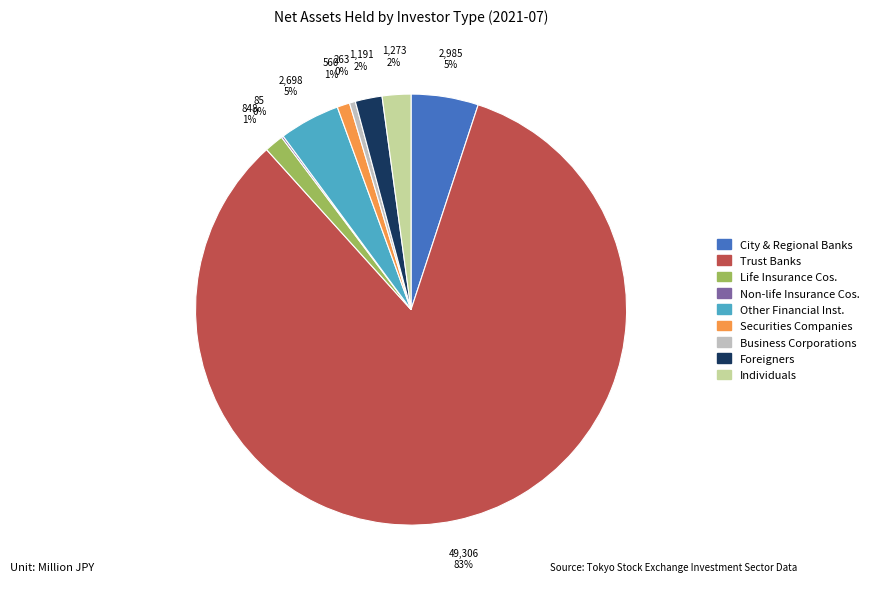

Which category has the biggest portion of the pie?

Trust Banks